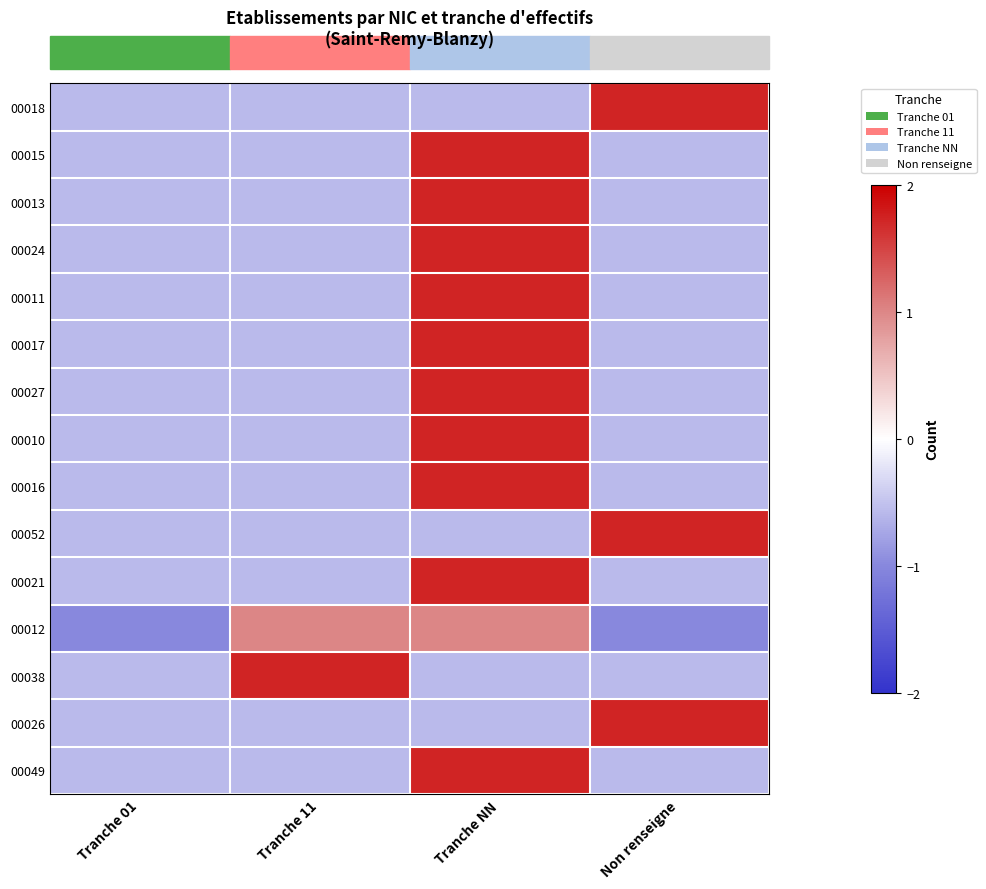

At which category does the chart reach its peak across all series?

Non renseigne